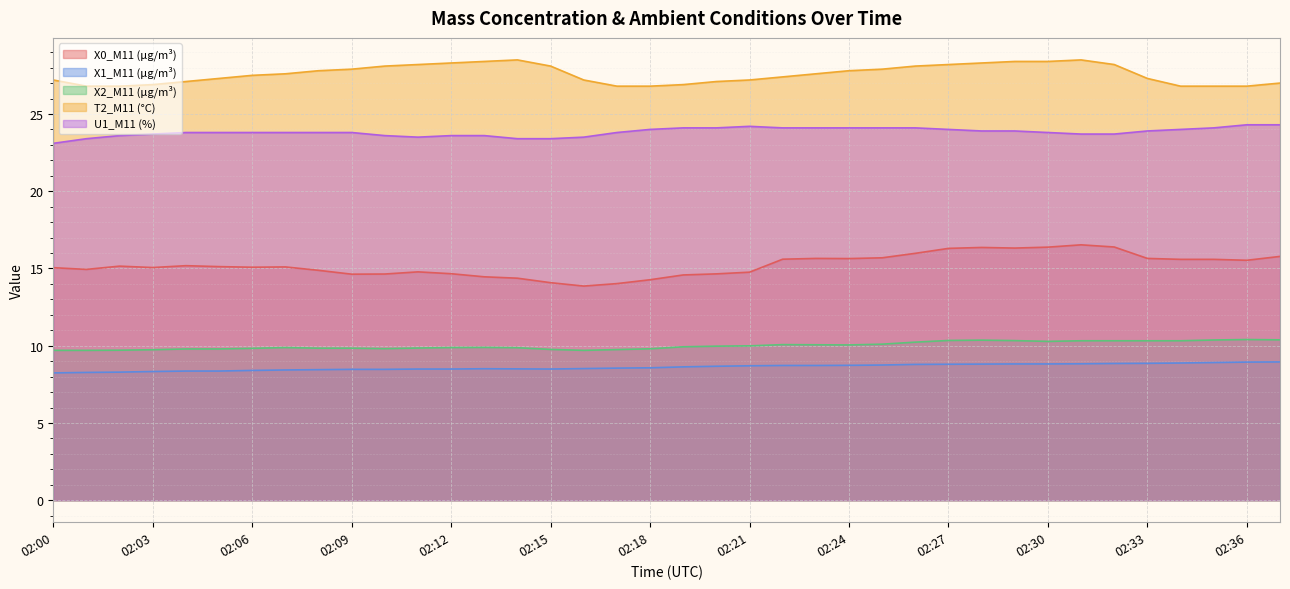

What is the minimum value shown in the chart?

8.2